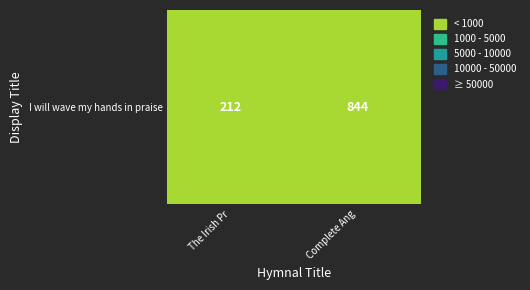

Reading right to left, what are all the values shown in this chart?

Complete Ang=844	The Irish Pr=212